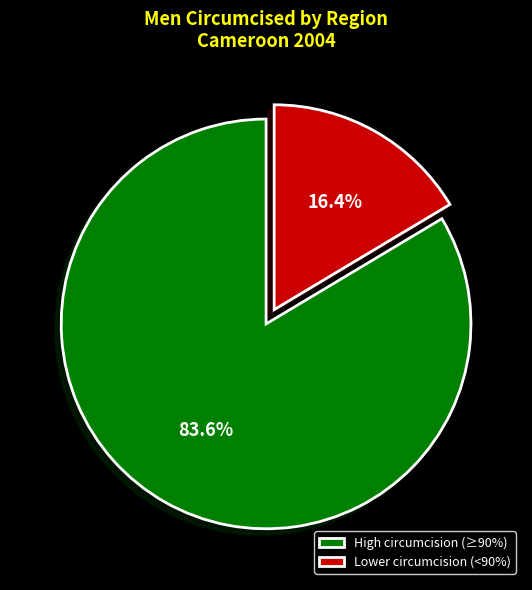

Does Lower circumcision (<90%) account for over 50% of the chart?

No